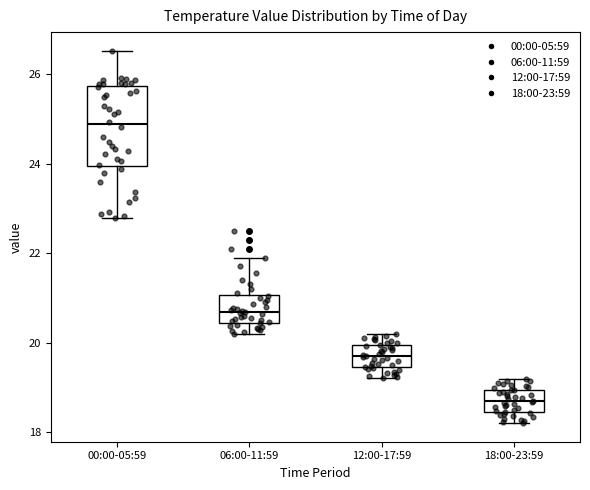

Which box's median line is the lowest?

18:00-23:59